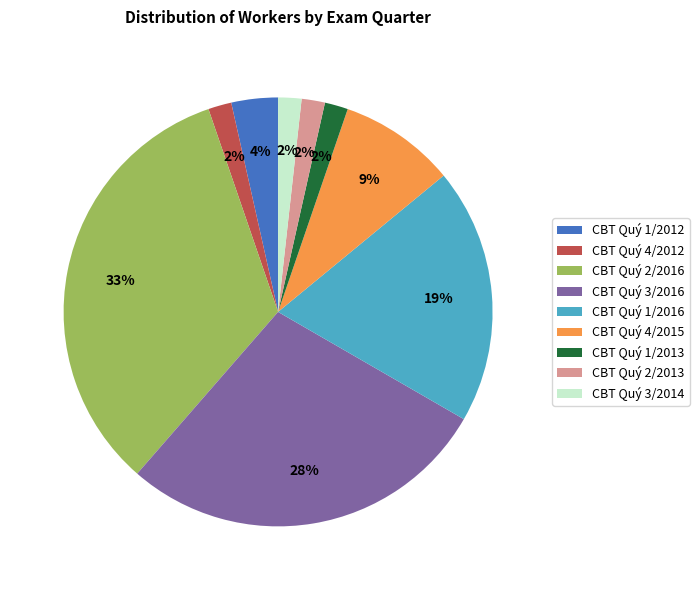

How many slices are in this pie chart?

9